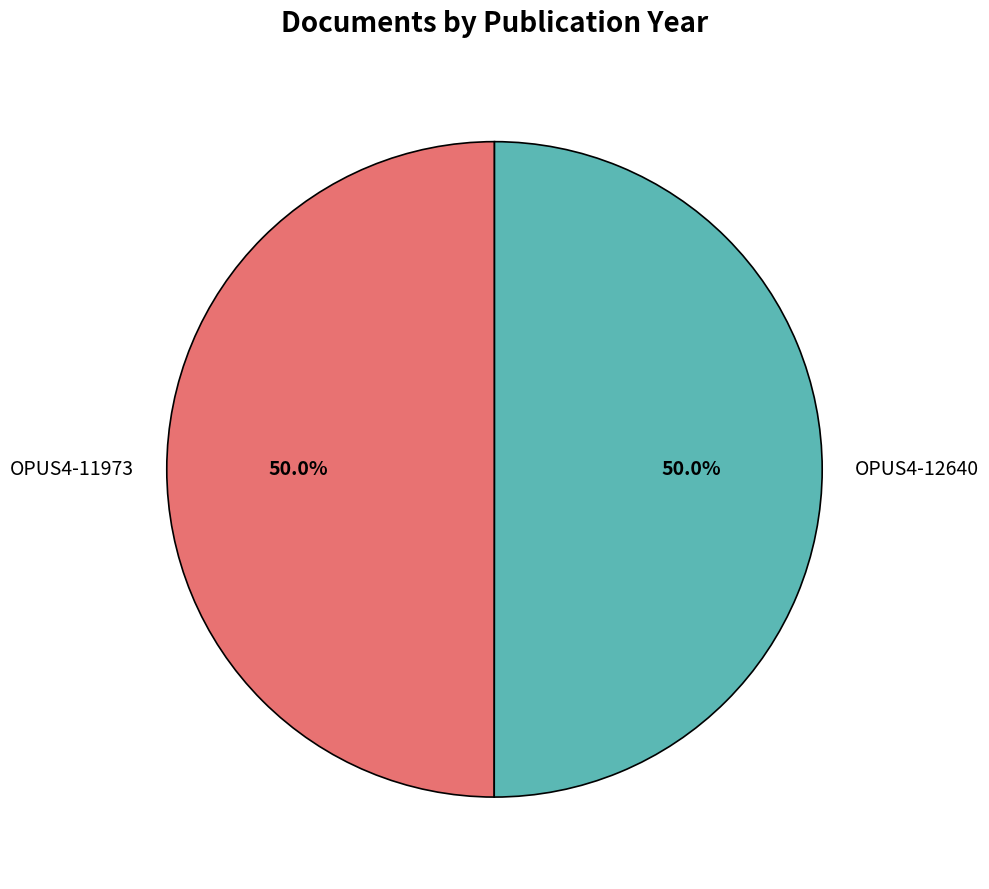

Combined, what portion of the pie is OPUS4-12640 and OPUS4-11973?

100.0%